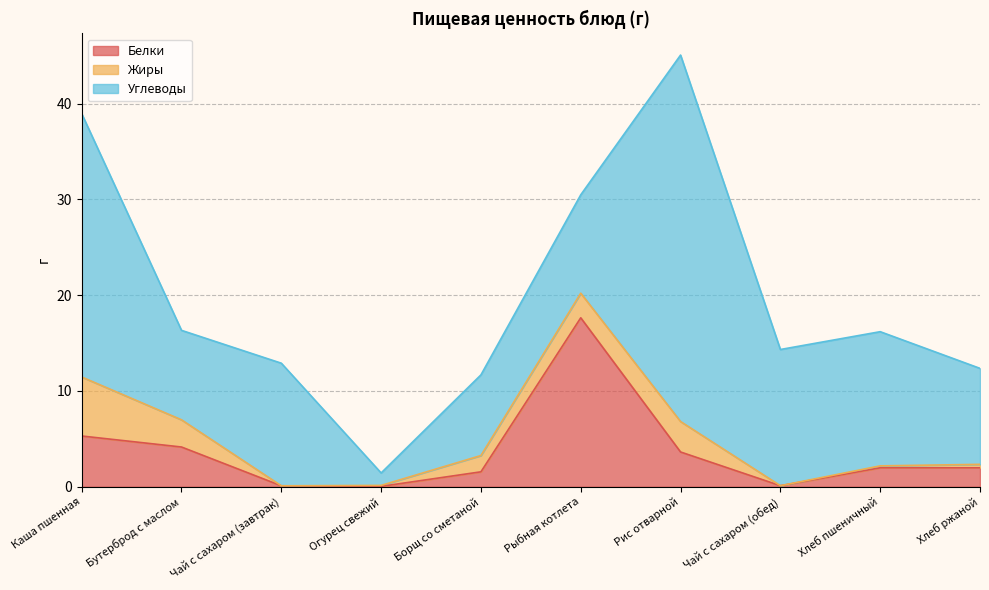

What is the label of the 5th point from the left?

Борщ со сметаной